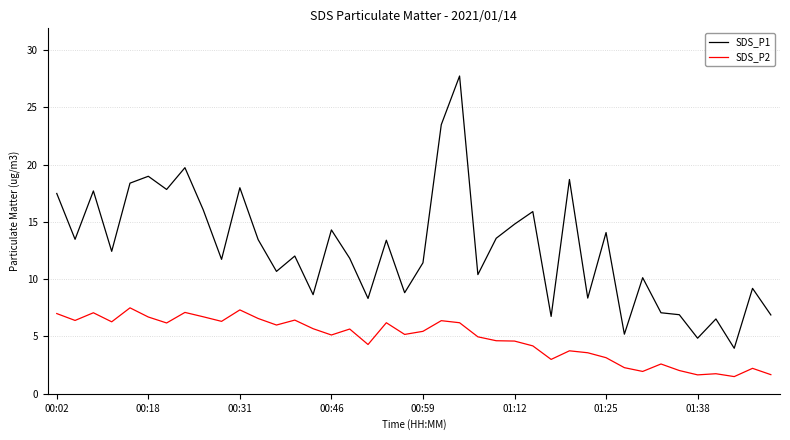

What is the maximum value for SDS_P1?

27.7